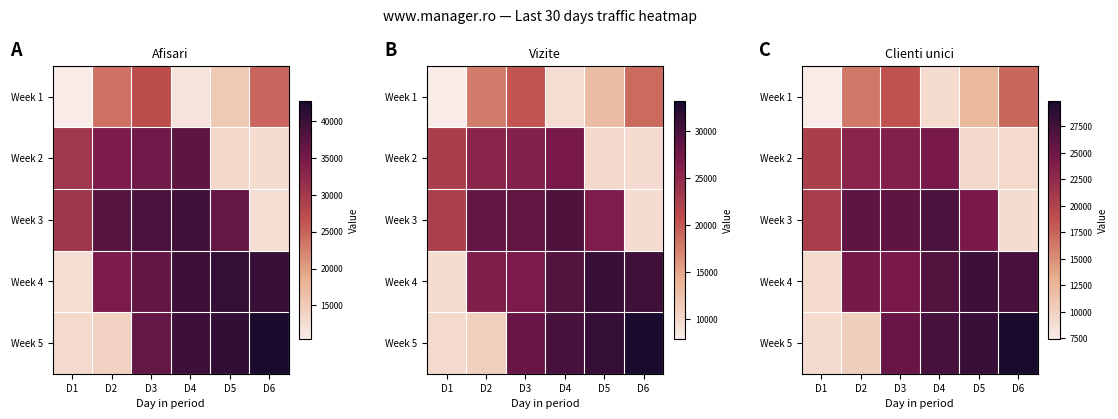

What is the total value across all series at D2?

100063